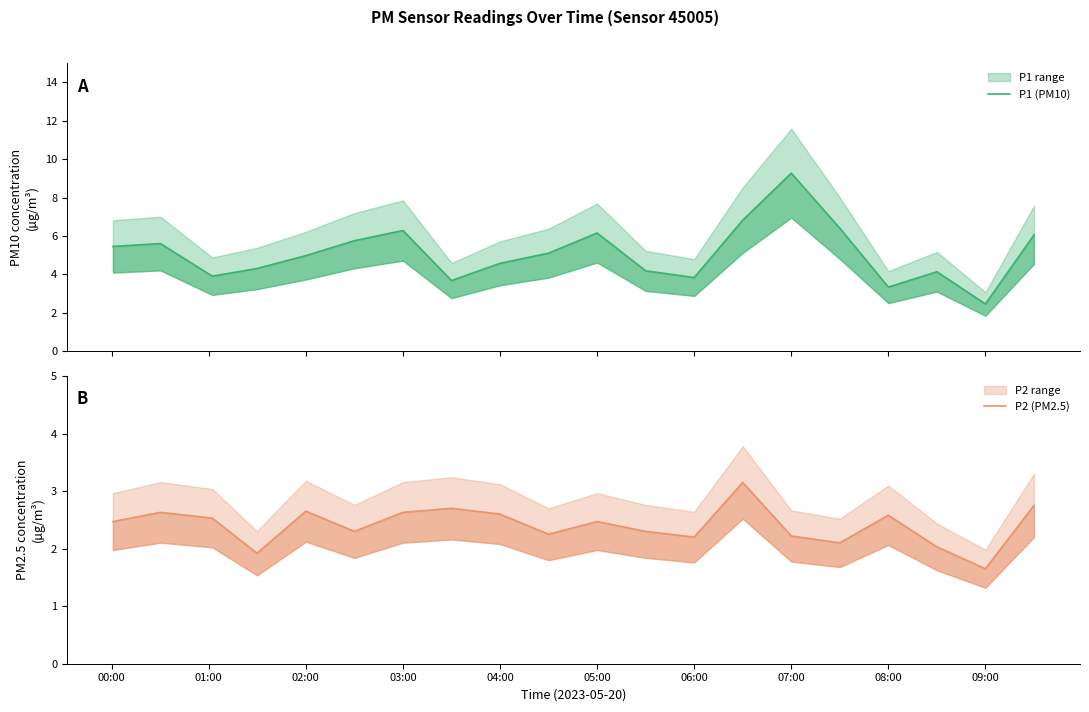

What is the value of the P2 (PM2.5) point at the 16th from the left?

2.1